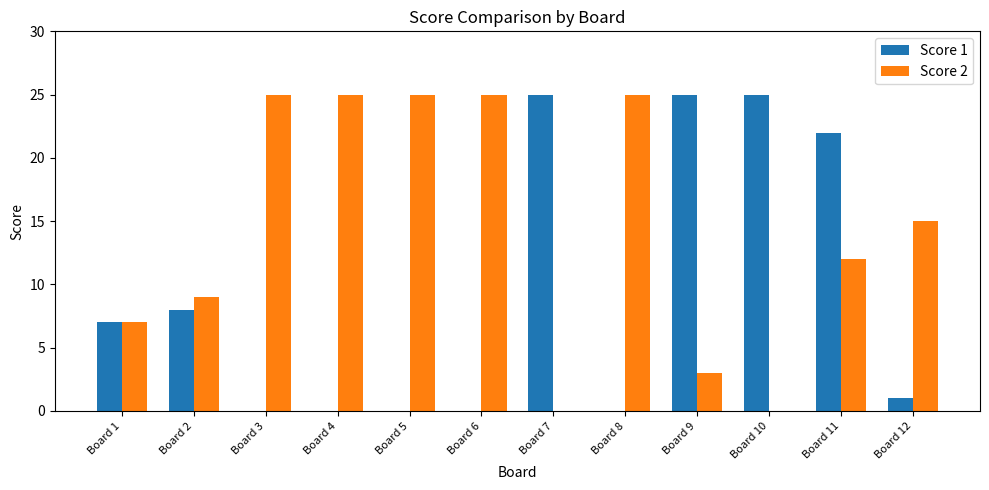

What is the greatest value displayed?

25